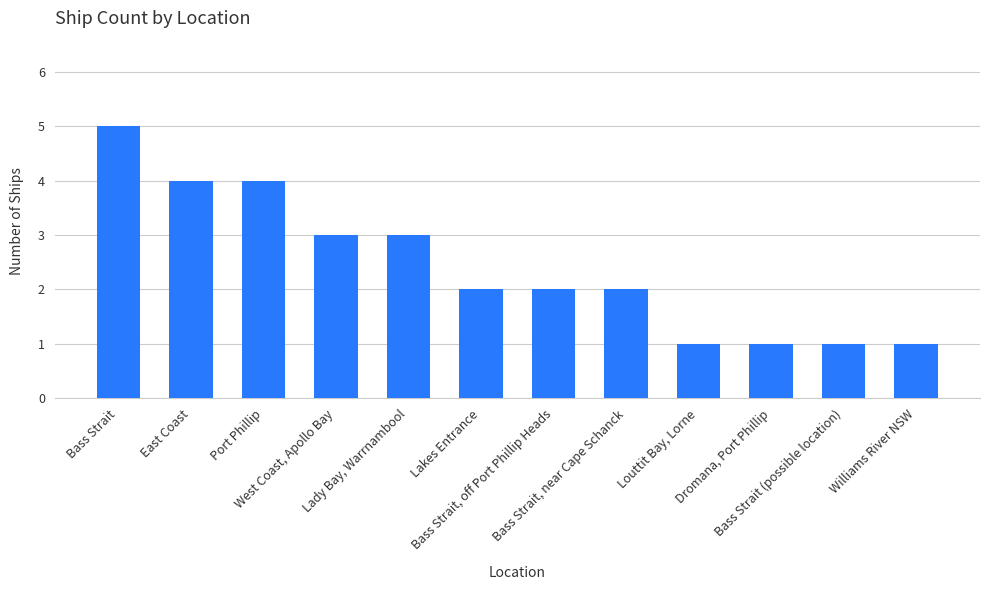

What is the maximum value shown in the chart?

5